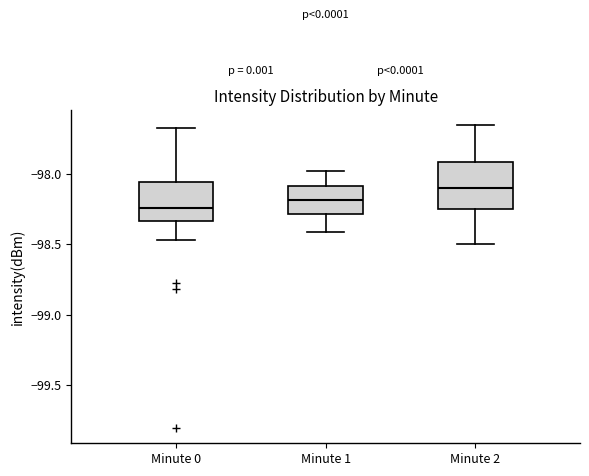

Reading left to right, read every box against the y-axis: the position of its median line, the range the box covers, and the ends of its whiskers. The values are not printed on the chart, so give them approximately, as read against the axis.

Minute 0: median -98.25, box -98.35 to -98.05, whiskers -98.45 to -97.65
Minute 1: median -98.20, box -98.30 to -98.10, whiskers -98.40 to -98.00
Minute 2: median -98.10, box -98.25 to -97.90, whiskers -98.50 to -97.65